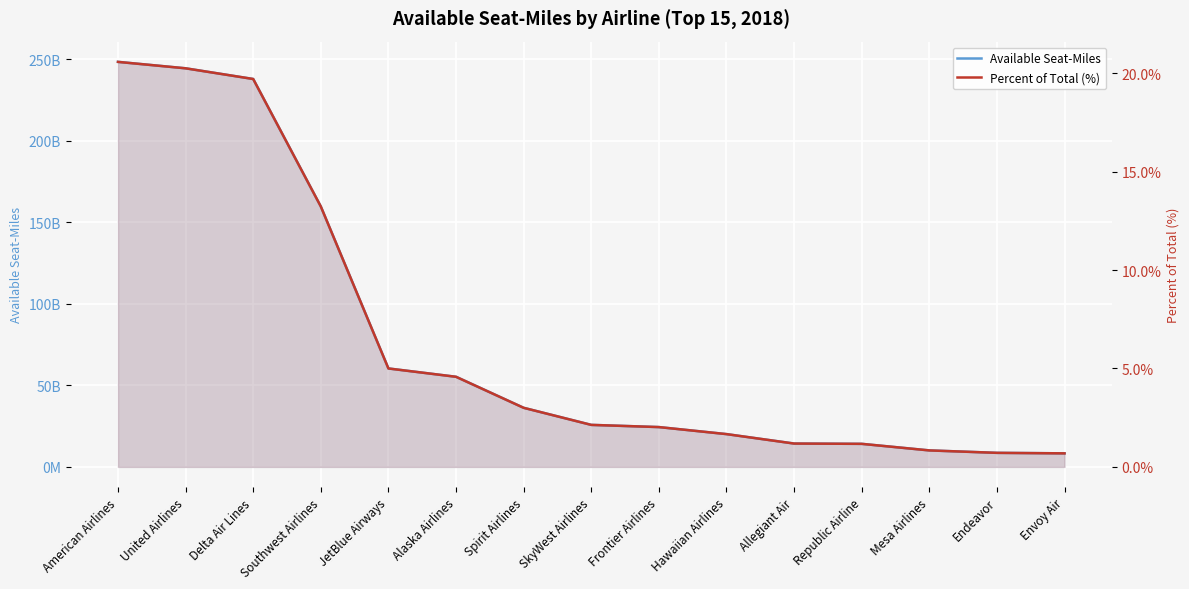

Which series changed the most between Delta Air Lines and Envoy Air?

Available Seat-Miles